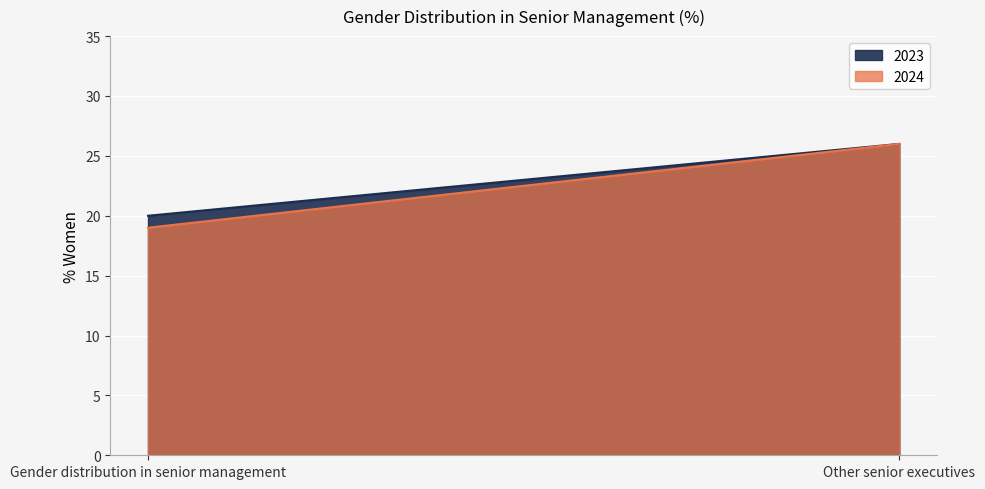

Count the 2023 values in the range 20 to 26.

2